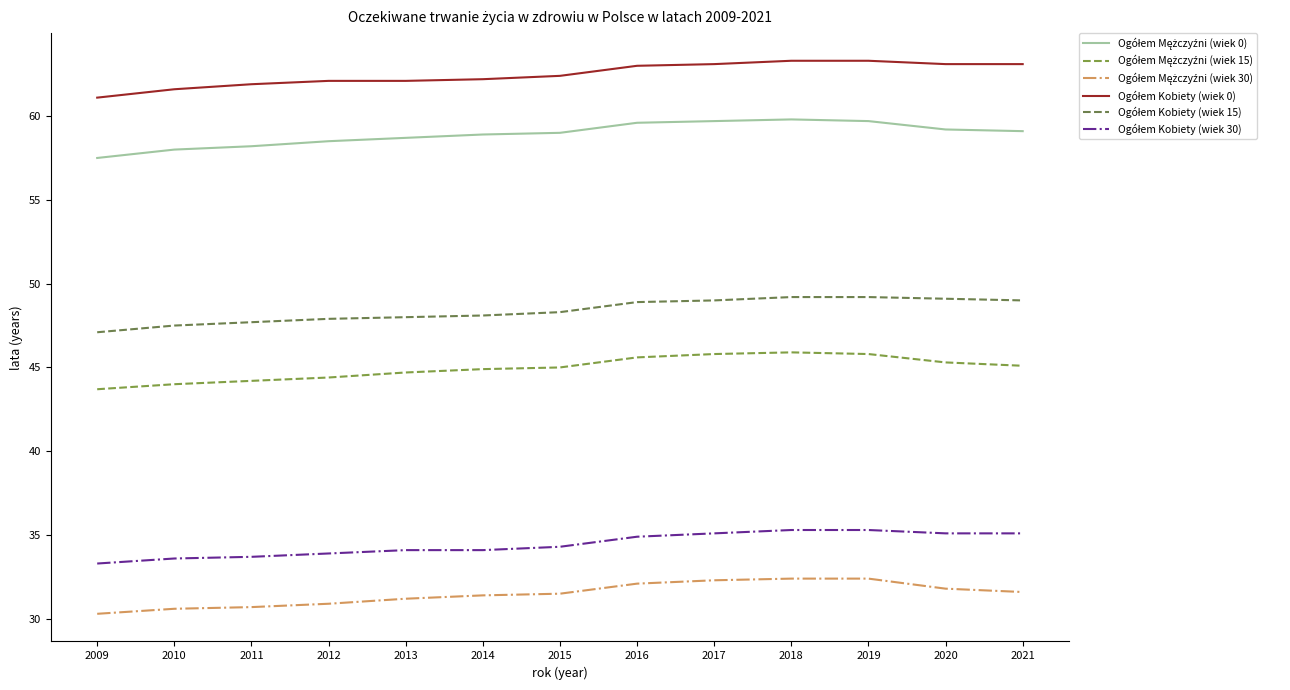

Does the chart display data point markers on the line(s)?

No